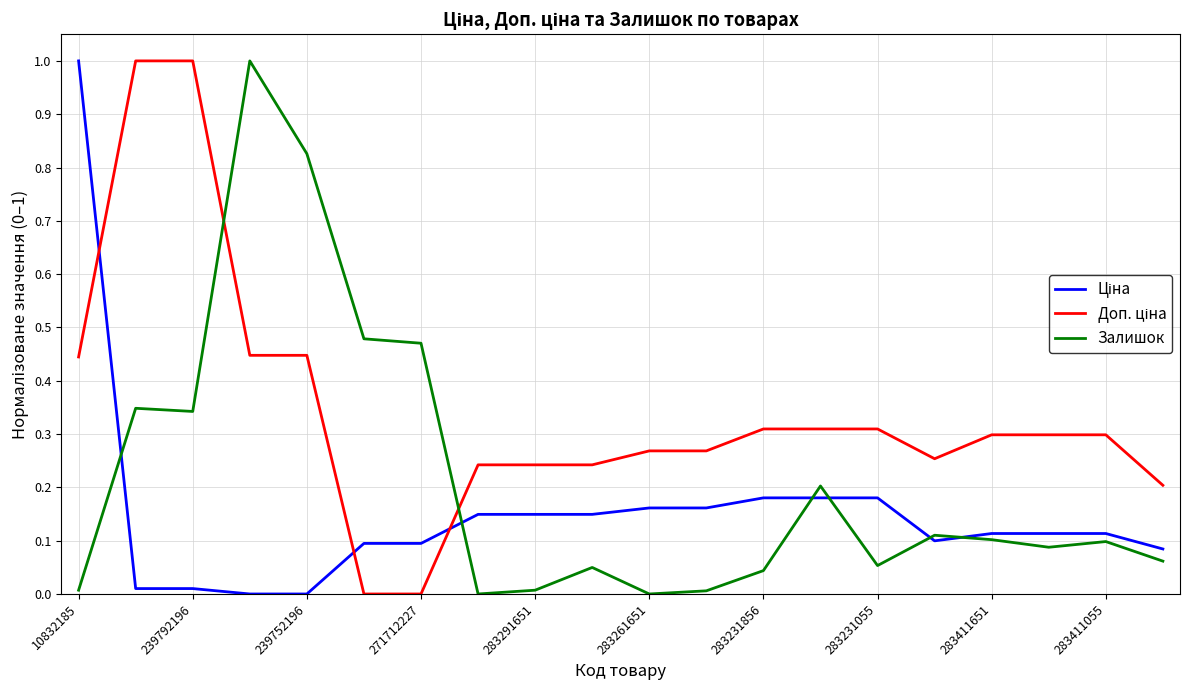

What is the difference between the maximum and minimum values in the Залишок series?

1.0